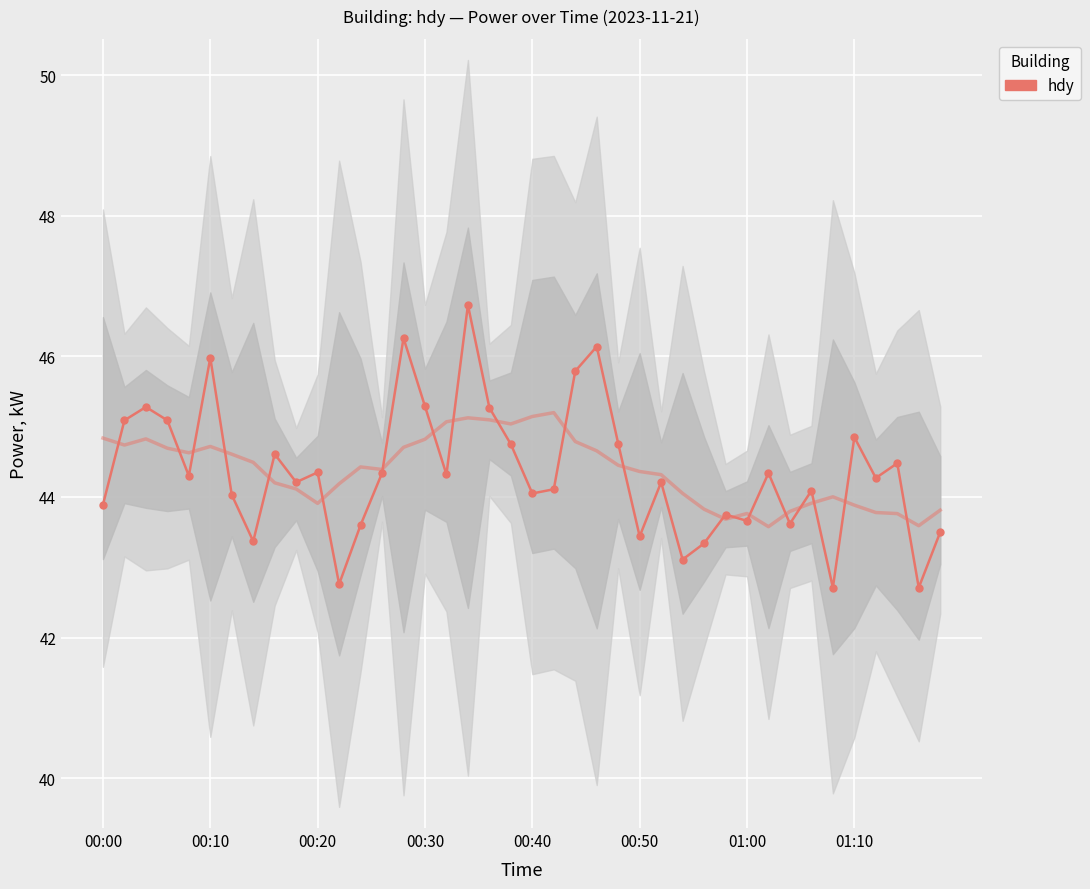

What is the change in value from 20 to 36?

+0.2